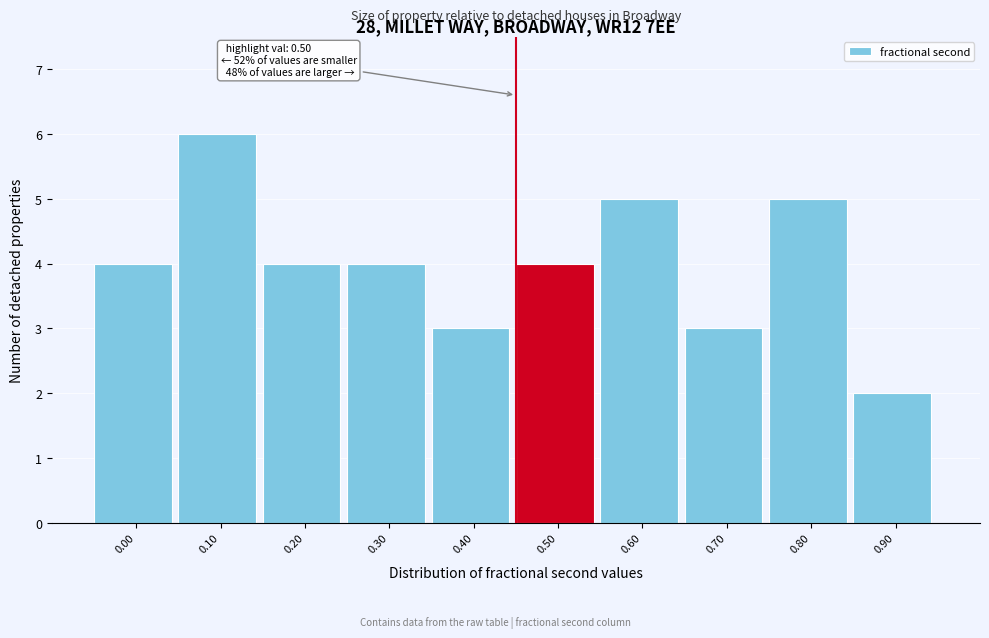

Reading left to right, what are all the values shown in this chart?

4	6	4	4	3	4	5	3	5	2